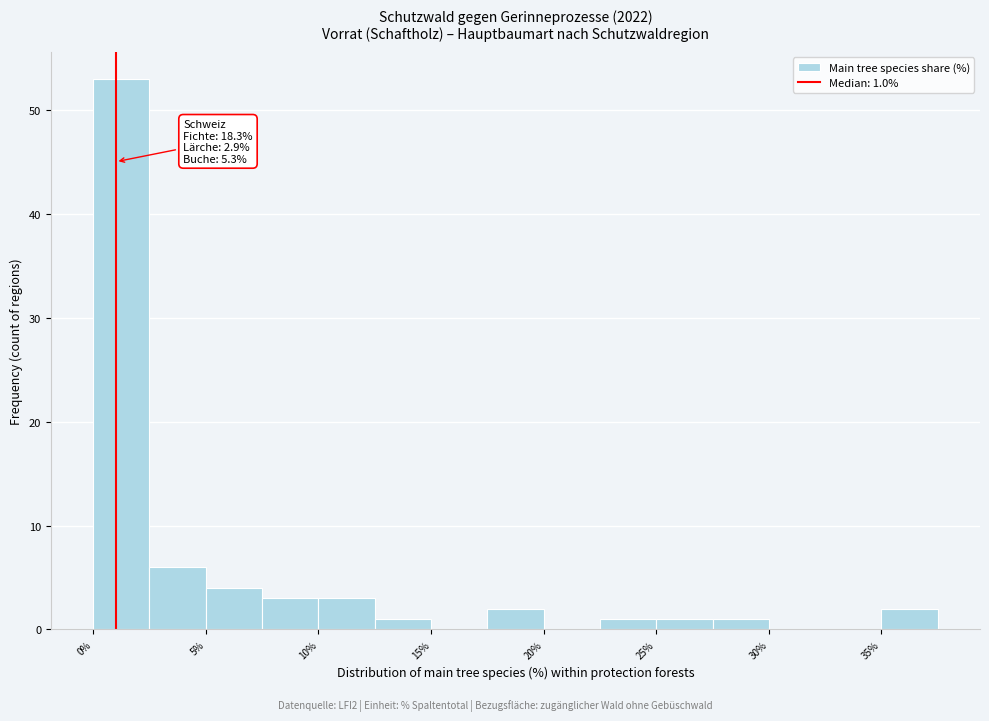

Which range on the x-axis has the tallest bar?

0.0 to 2.5